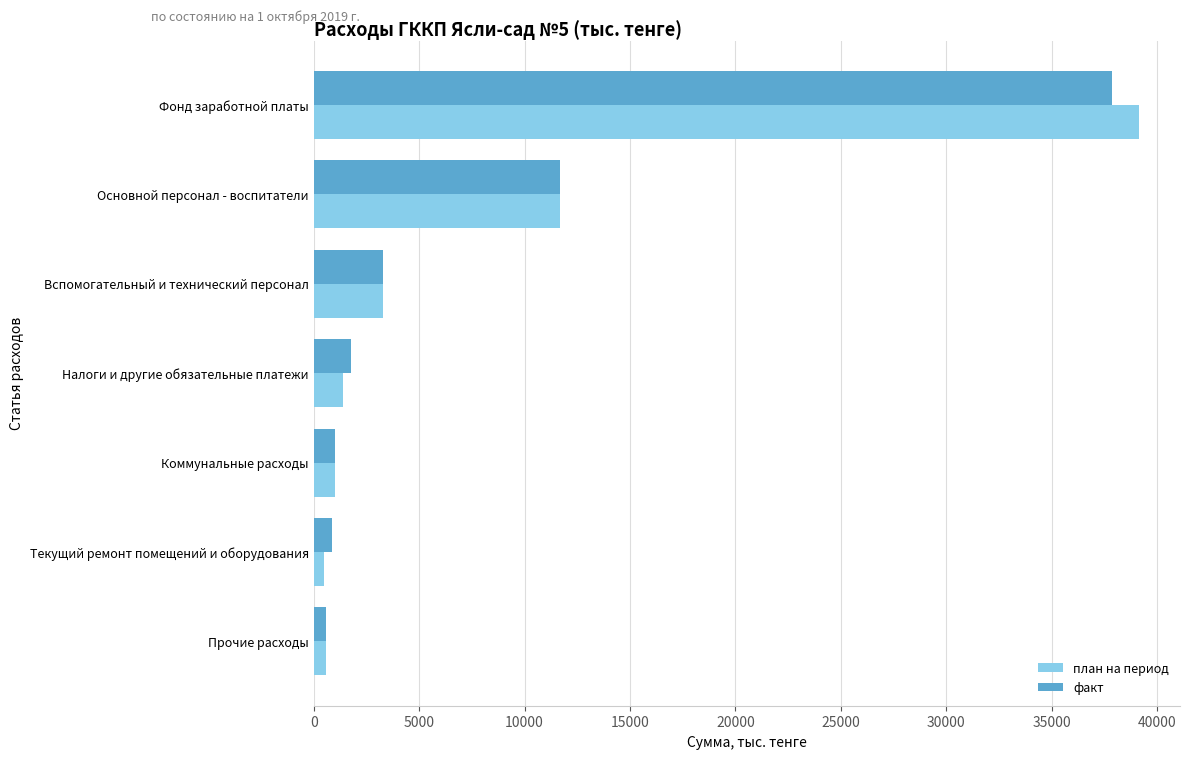

Which series has the widest spread of values?

план на период